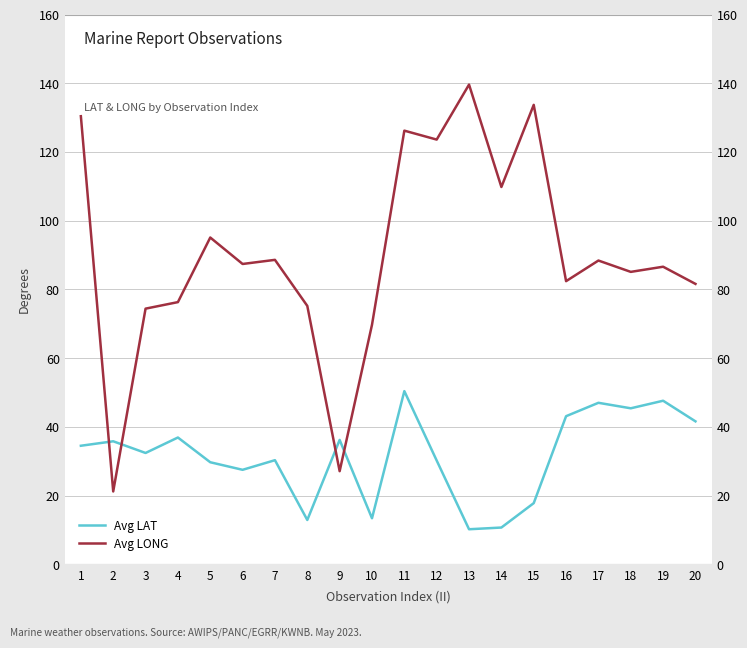

Count the number of categories in the chart.

20